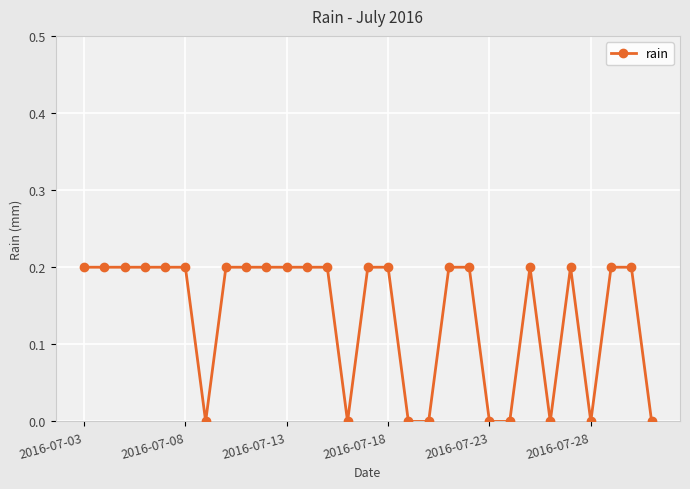

What is the value of the 4th point from the left?

0.2